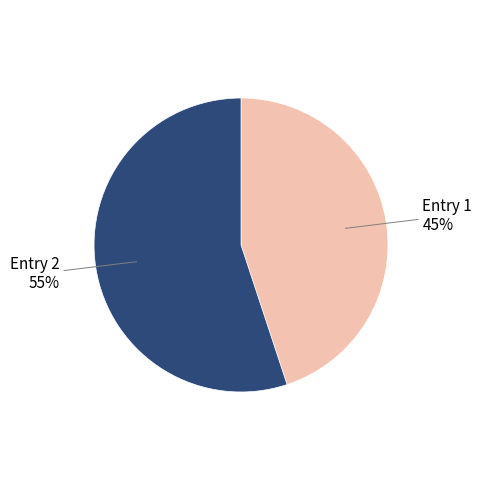

Which category has the biggest portion of the pie?

Entry 2